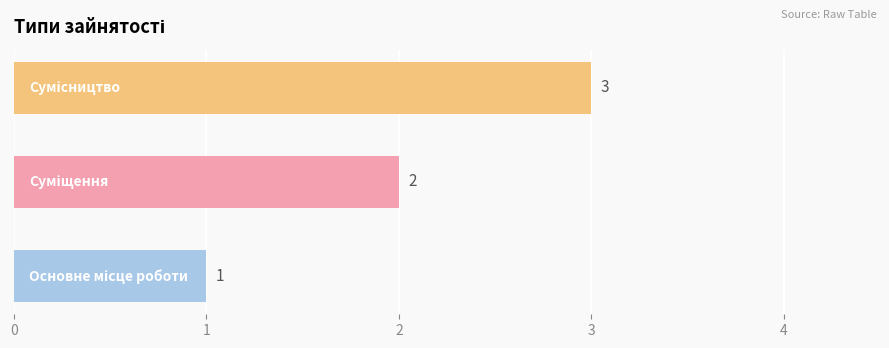

How many values are between 1 and 3?

3